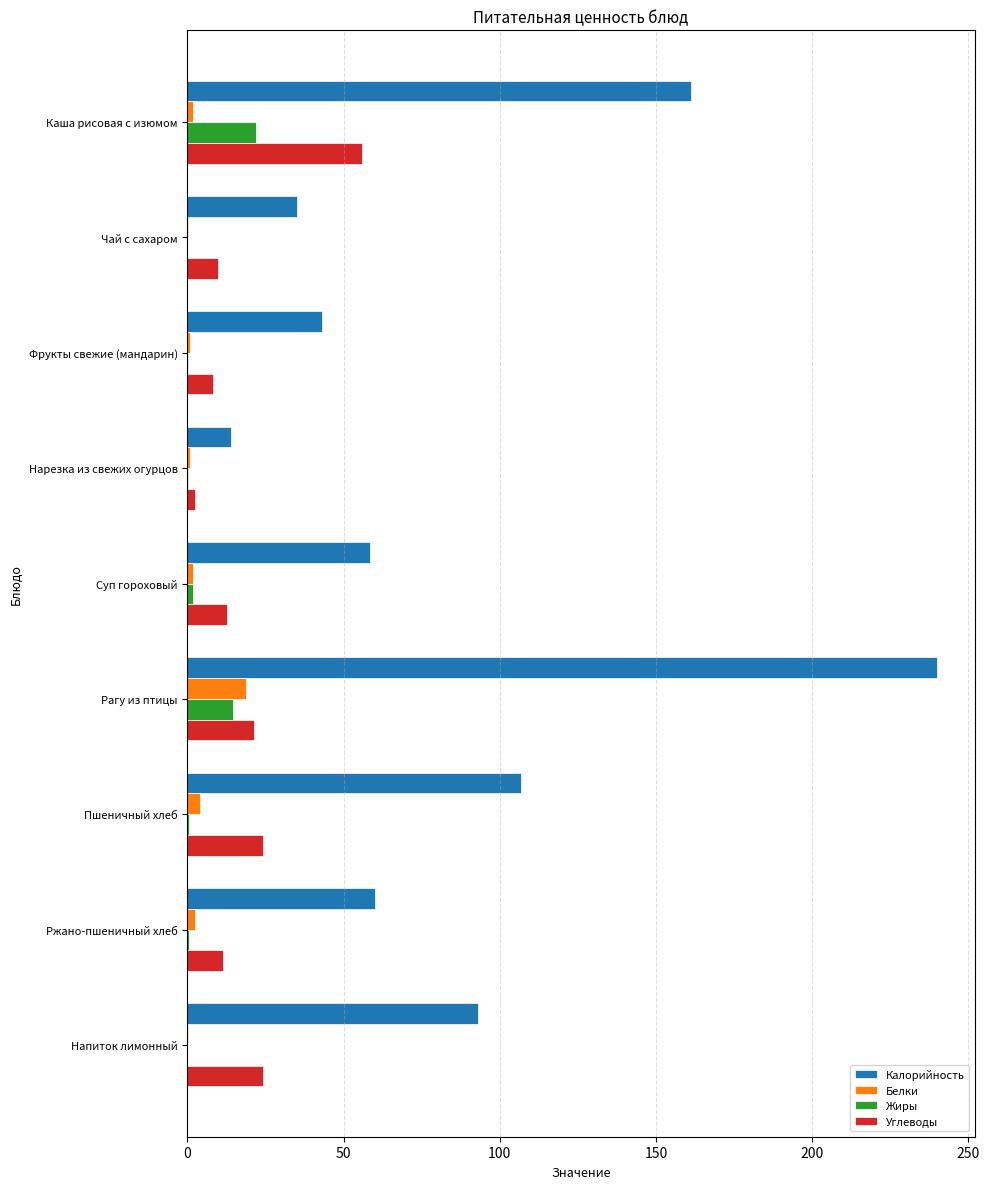

What is the sum of all Белки values?

30.6